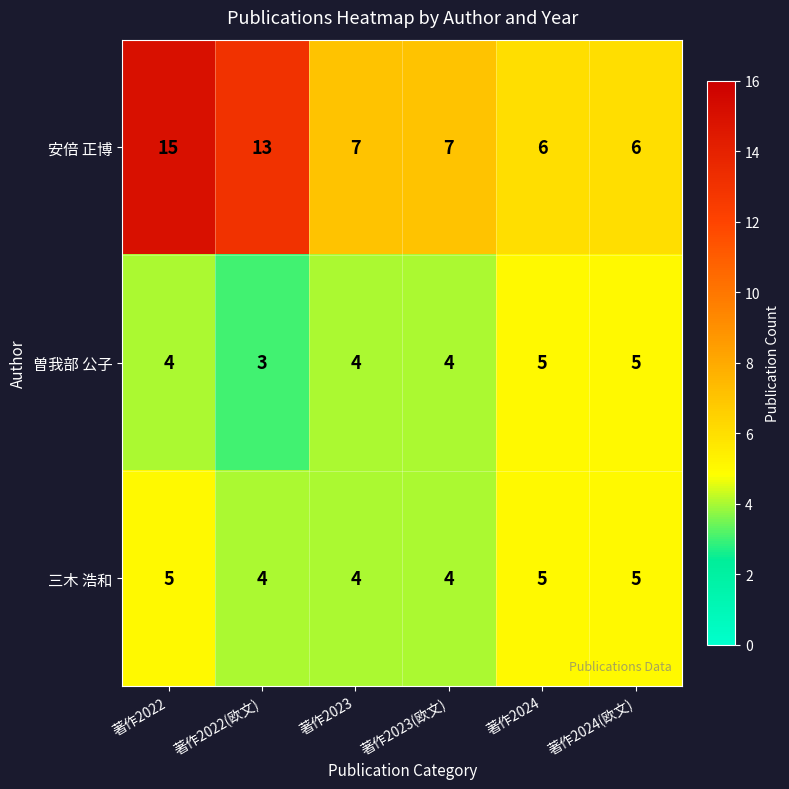

What is the approximate value of 三木 浩和 at 著作2024?

5